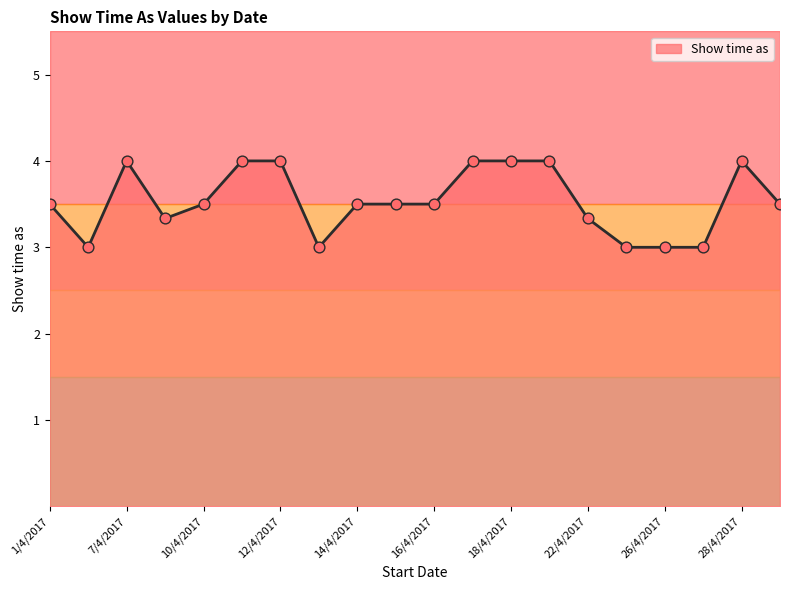

What is the maximum value shown in the chart?

4.0